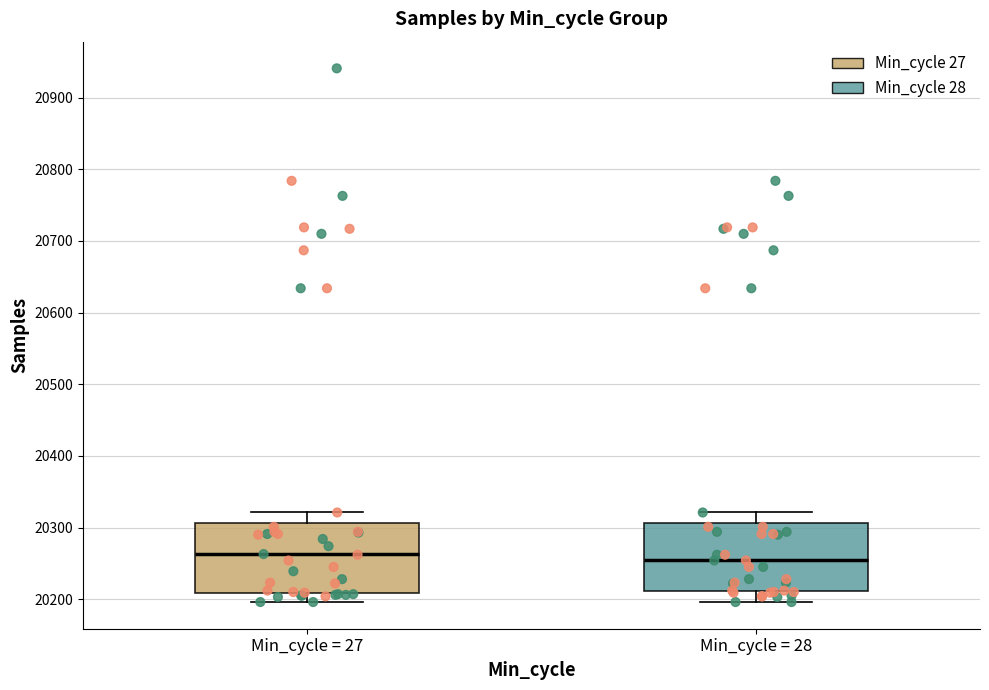

Reading left to right, transcribe this box plot: for each box, give where its median line is, the range the box spans, and where its two whiskers end, as read against the y-axis. The values are not printed on the chart, so give them approximately, as read against the axis.

Min_cycle = 27: median 20260, box 20210 to 20310, whiskers 20200 to 20320
Min_cycle = 28: median 20250, box 20210 to 20310, whiskers 20200 to 20320